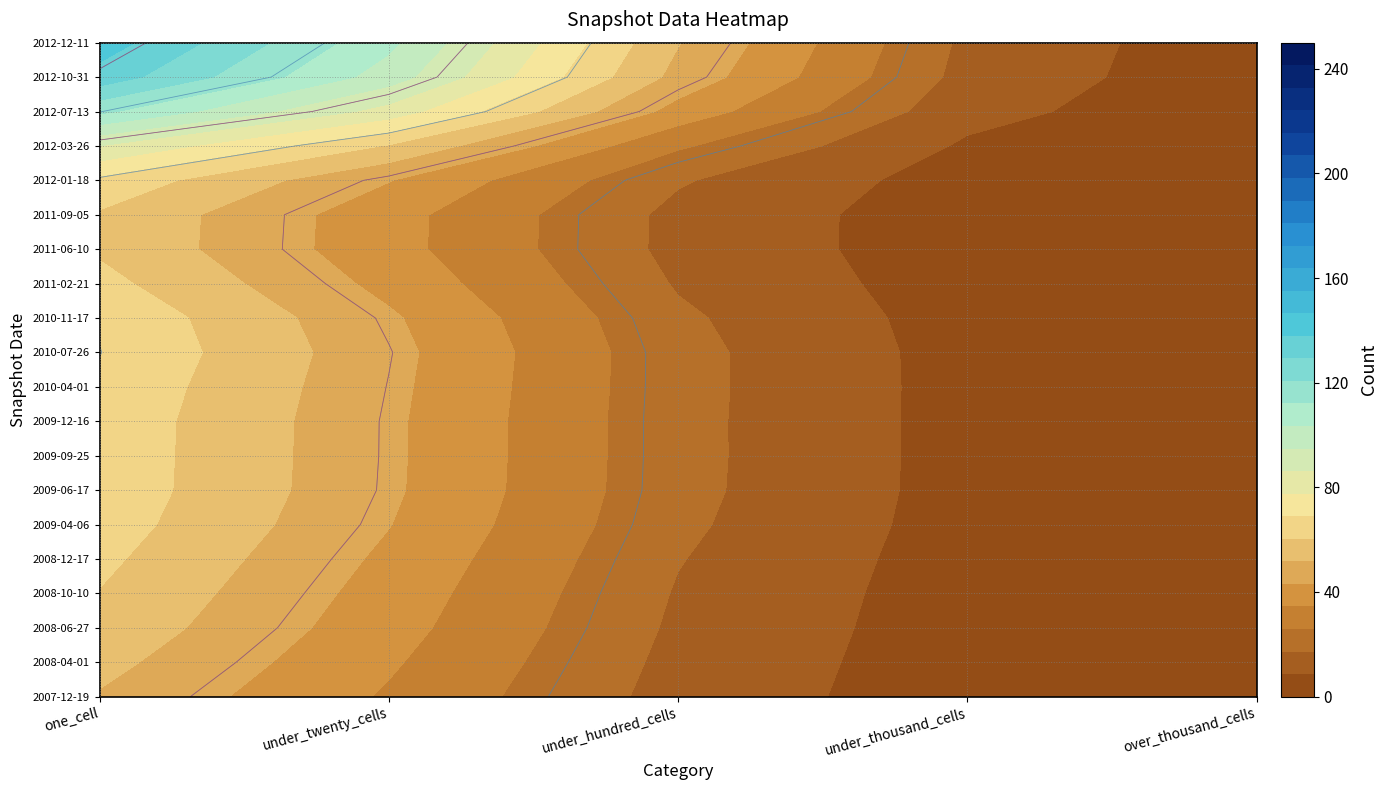

Is the value of 2011-02-21 at 1 greater than the value of 2008-06-27 at 3?

Yes